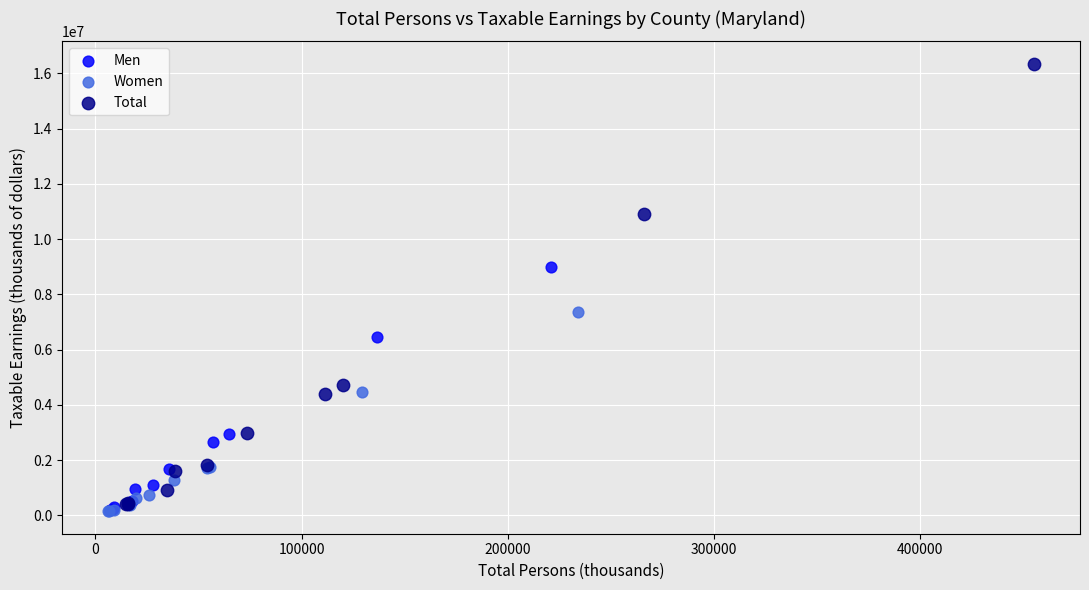

Which series reaches the maximum Y coordinate?

Total